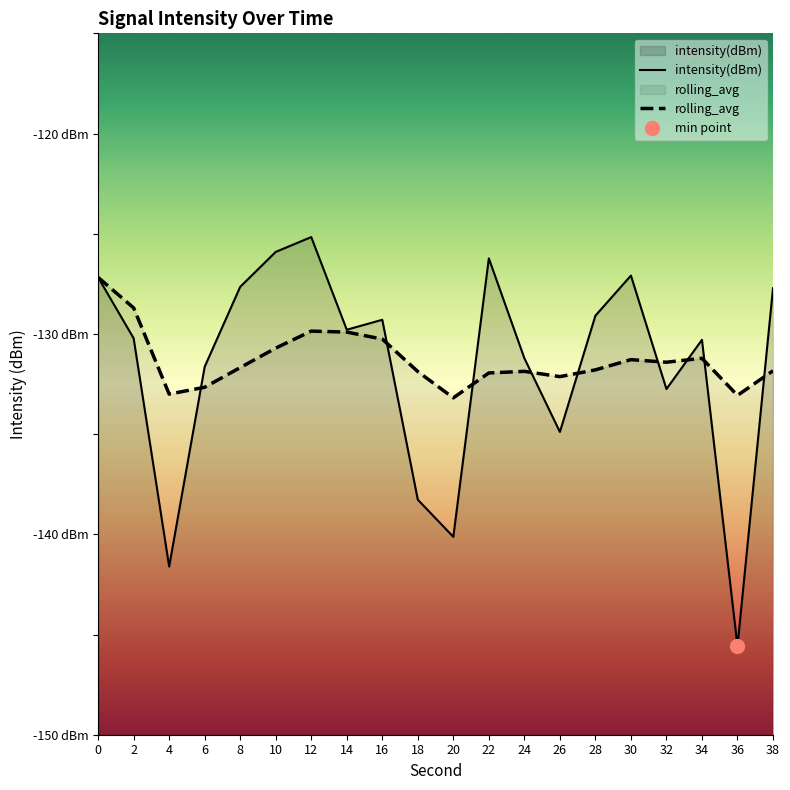

The rolling_avg series shows -225.5 at 12. True or false?

False